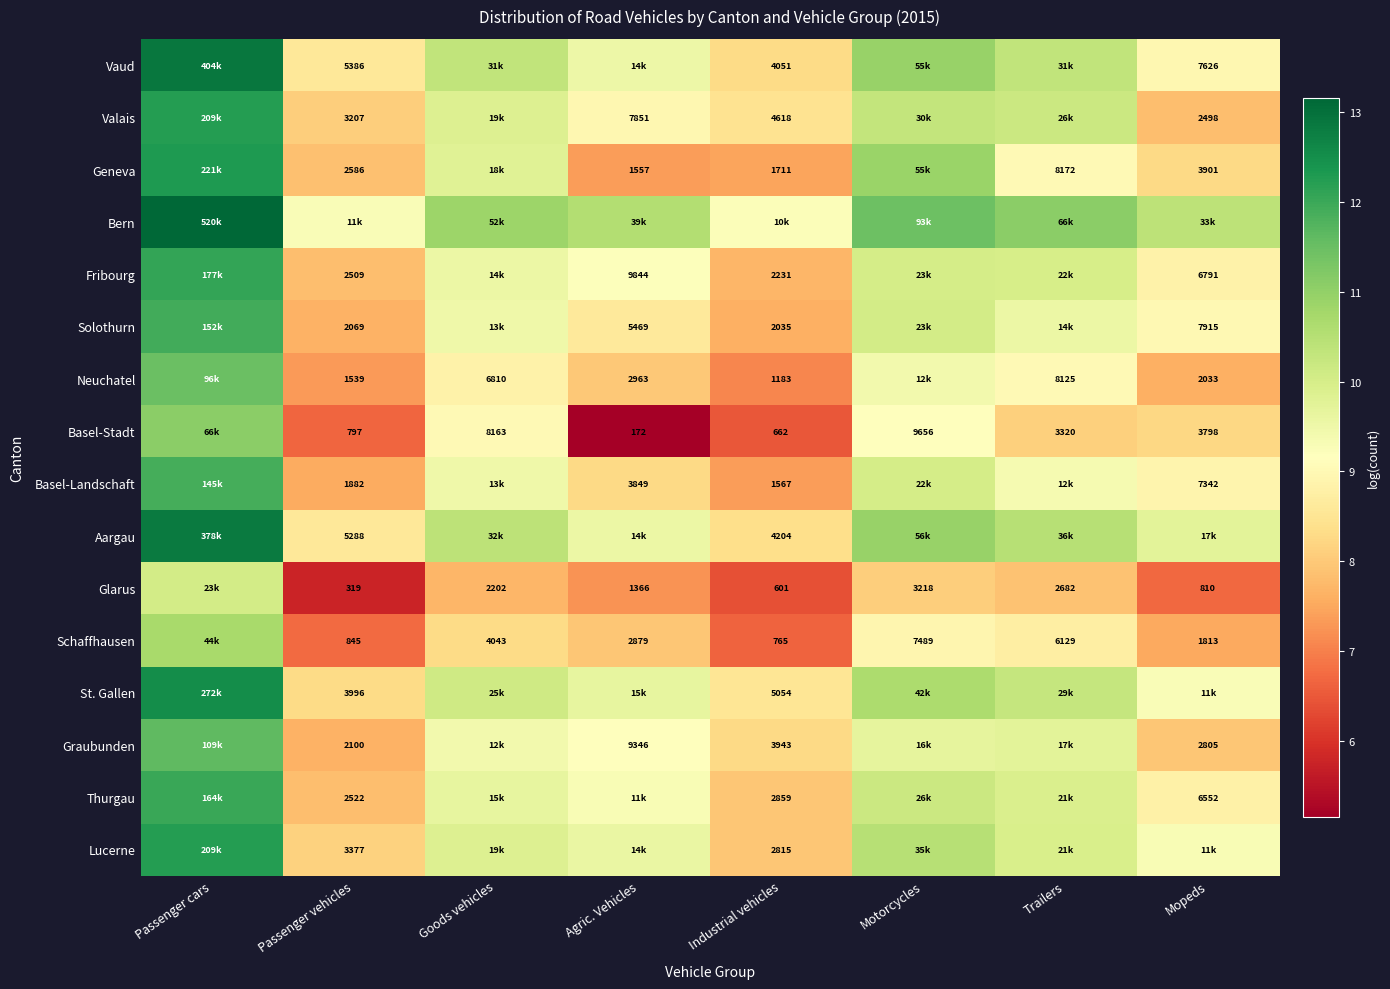

What is the difference between the Aargau values at Passenger vehicles and Mopeds?

1.2